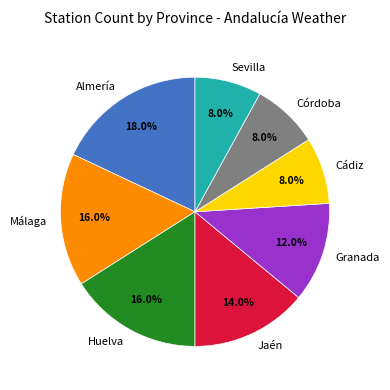

How many segments does this pie chart have?

8